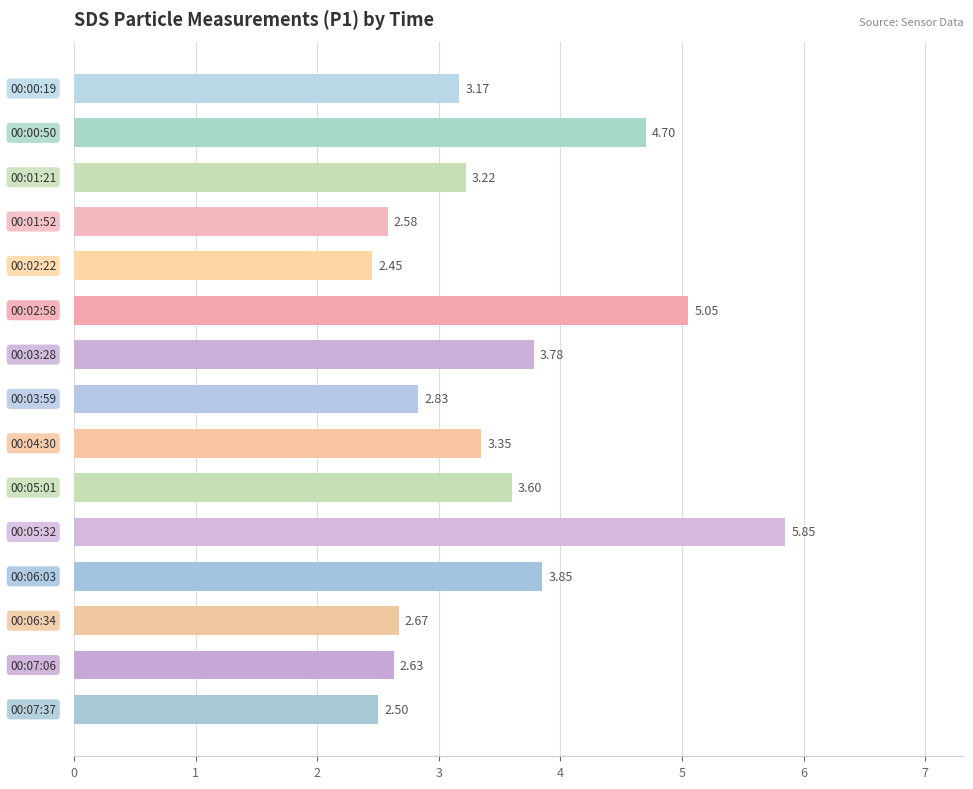

What is the average value?

3.5